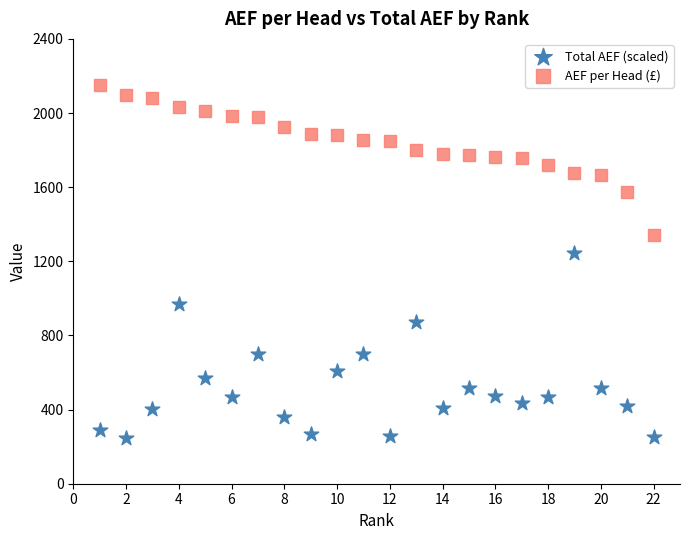

Across all series, what Y value is closest to 1198?

1246.3